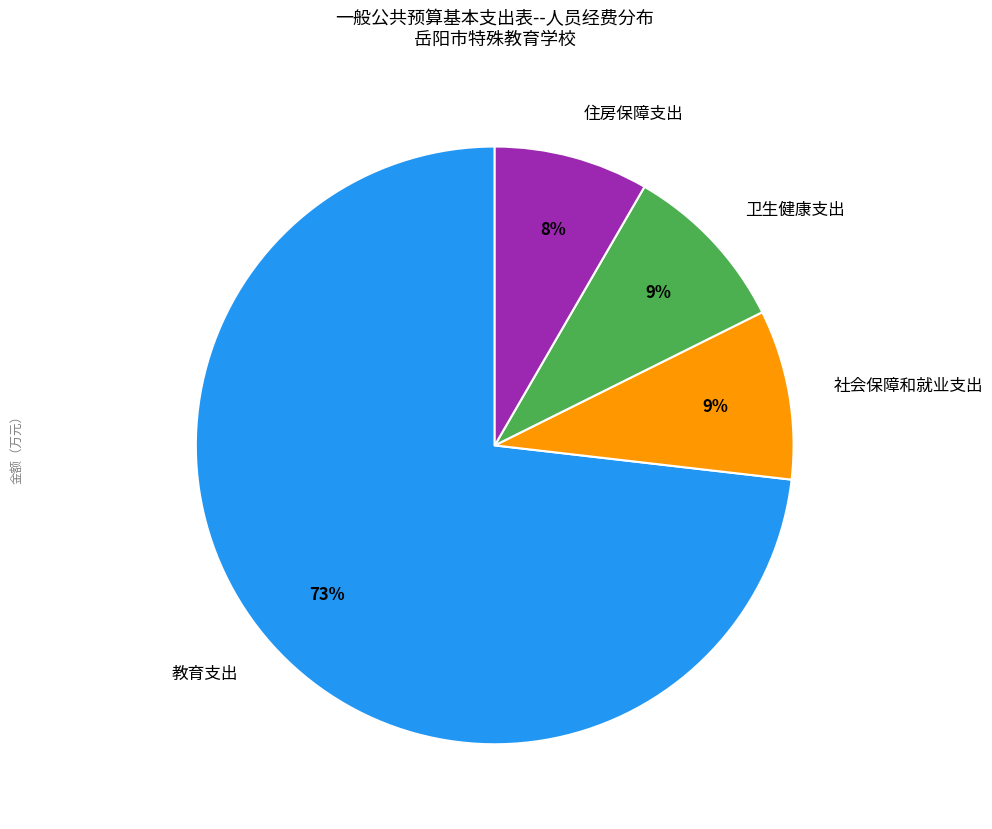

Does 卫生健康支出 represent more than half of the total?

No